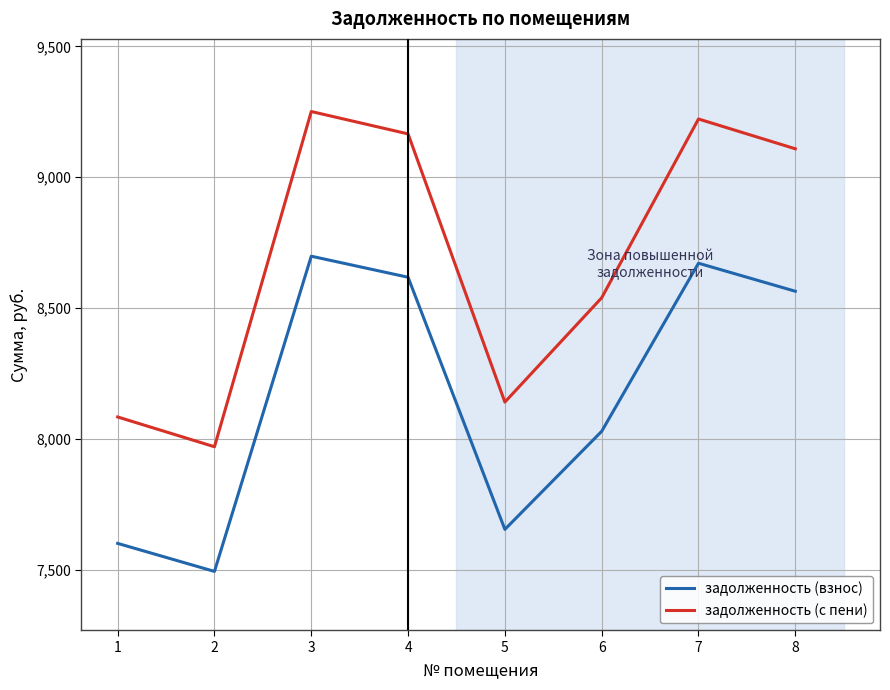

List the series in order of their overall mean, lowest first.

задолженность (взнос), задолженность (с пени)